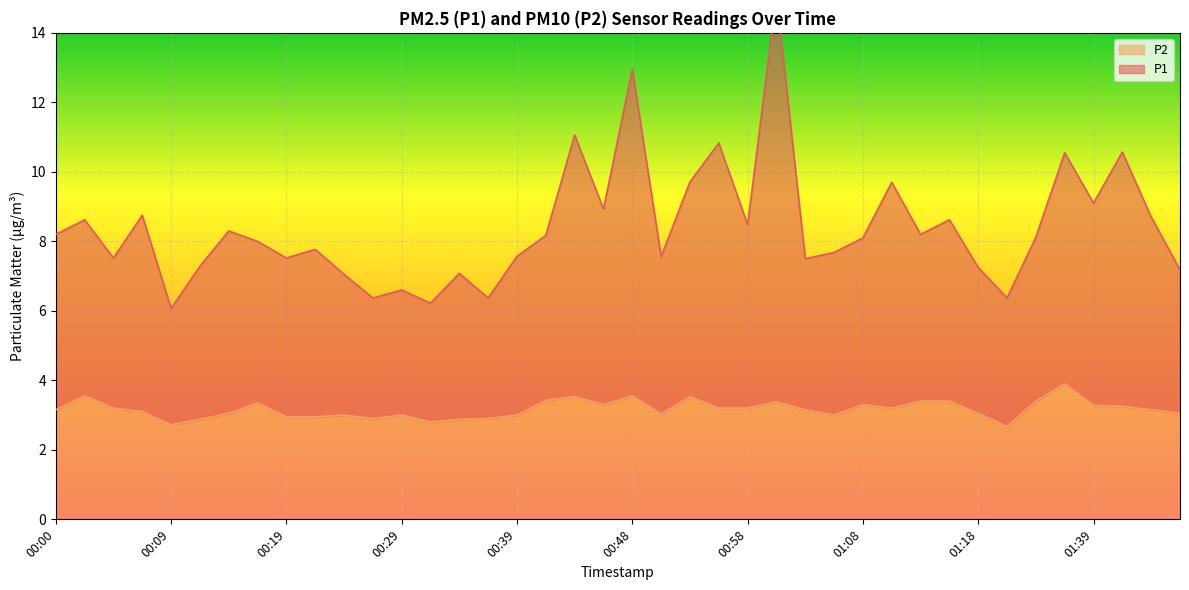

Is it true that P1 equals 6.1 at 00:48?

False